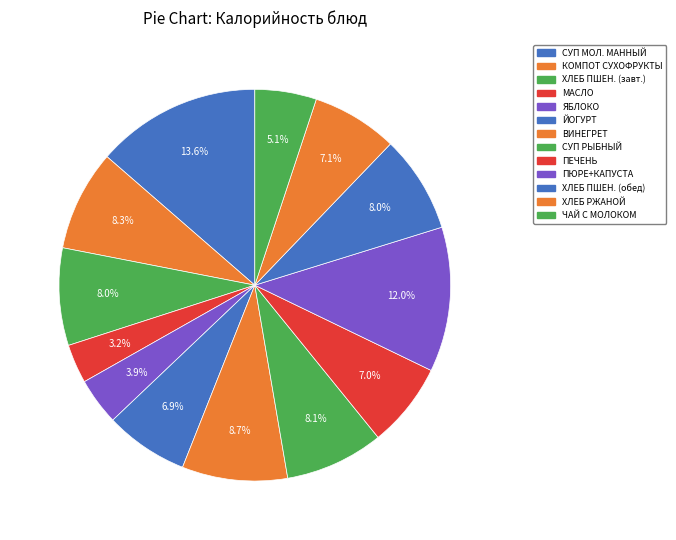

How many slices are in this pie chart?

13